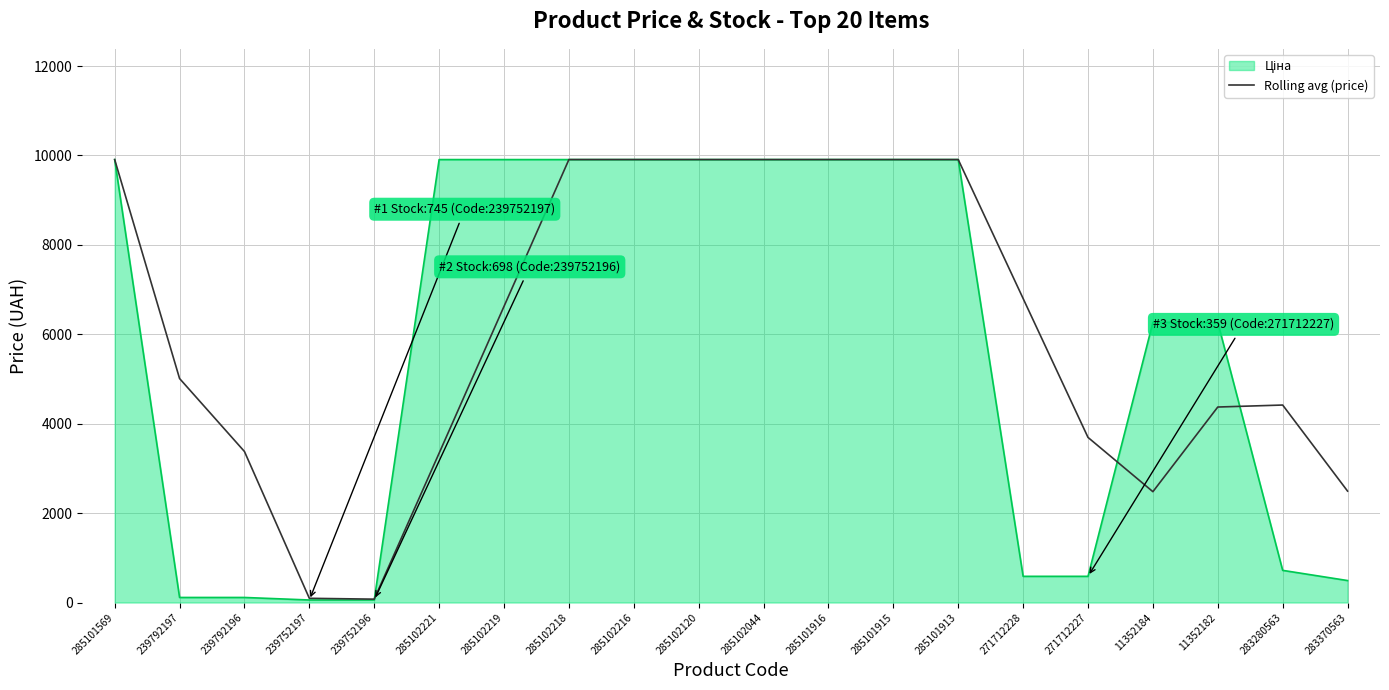

Is it true that Rolling avg (price) equals 11245.4 at 285102219?

False